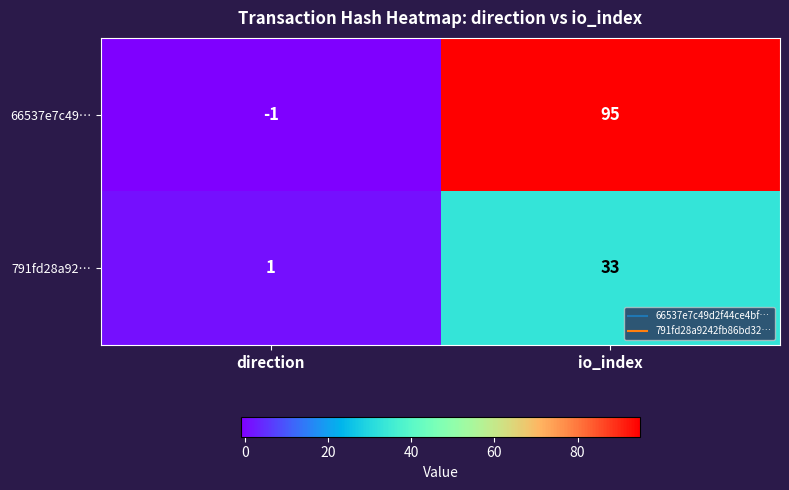

What is the sum of the 791fd28a92… values at io_index and direction?

34